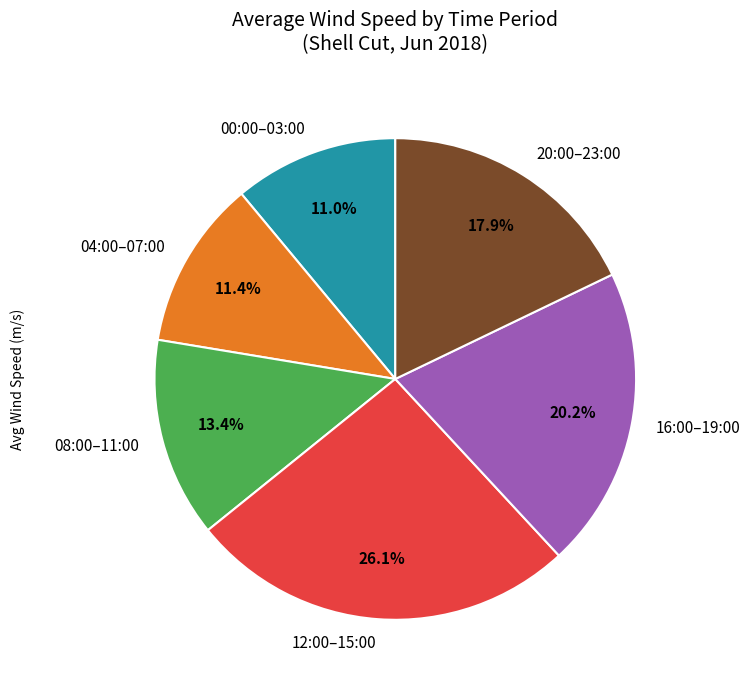

Between 20:00–23:00 and 04:00–07:00, which is larger?

20:00–23:00